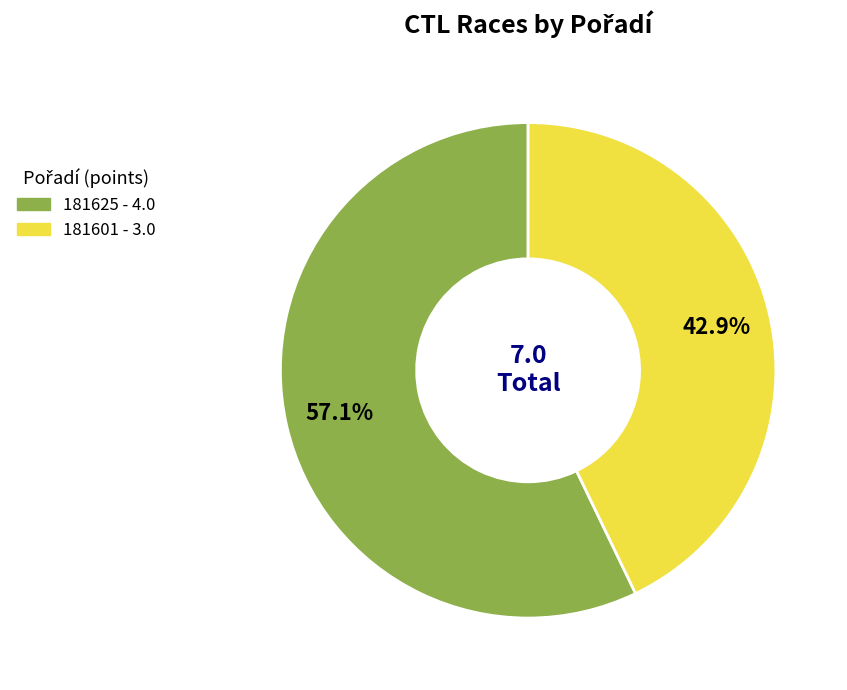

Do 181625 and 181601 together represent more than half of the pie?

Yes